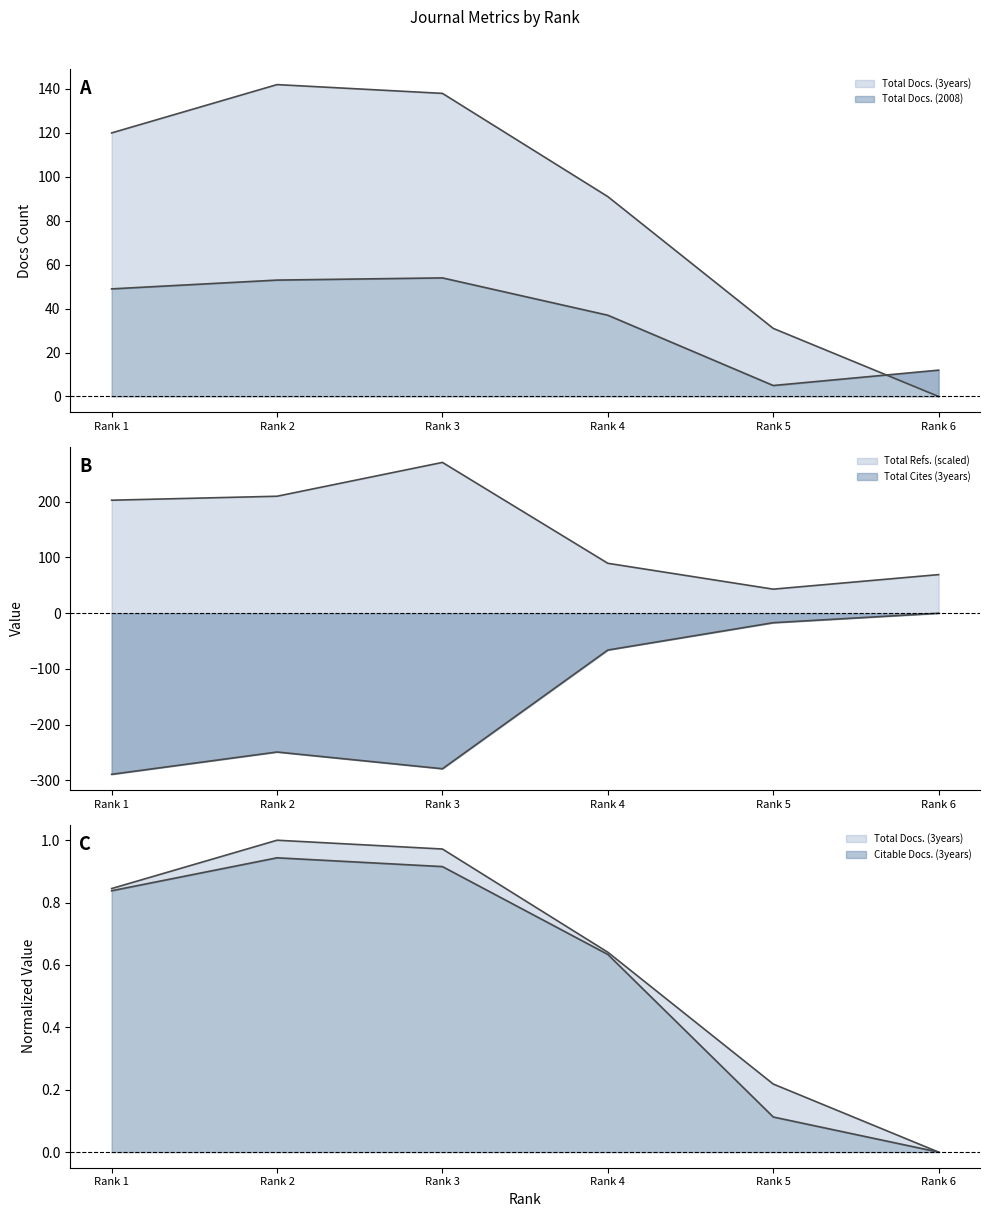

True or false: Citable Docs. (3years) and Total Docs. (2008) intersect in this chart.

False